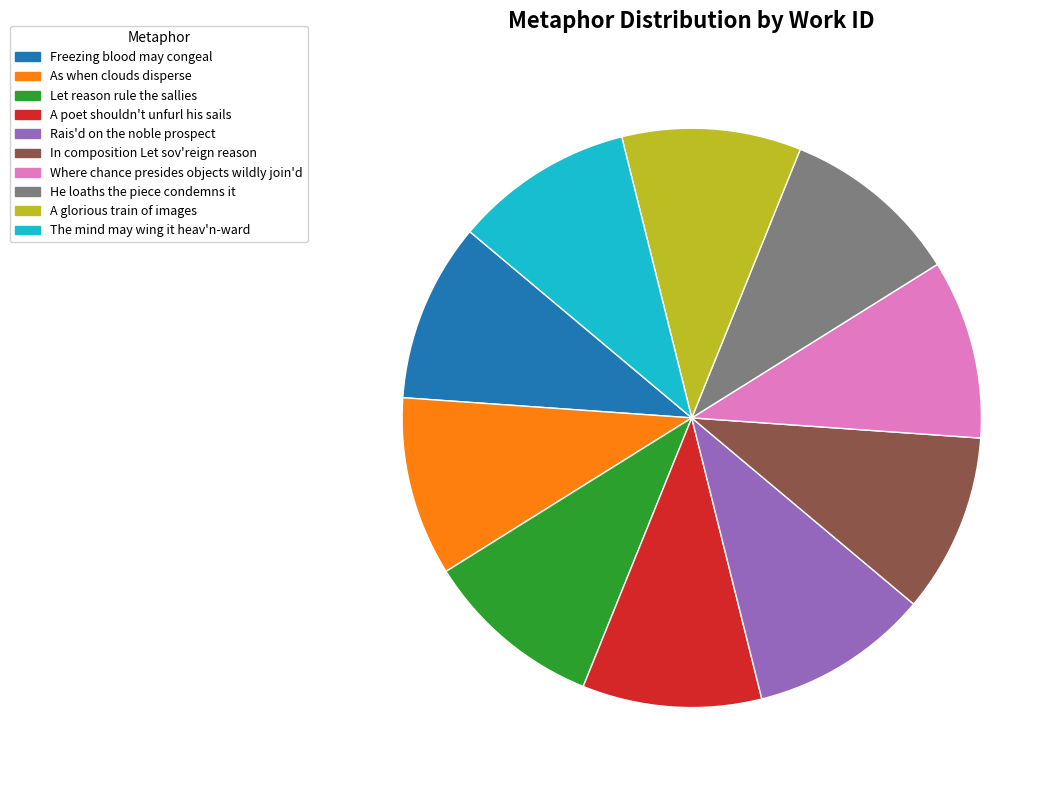

Approximately how many times larger is the value at A glorious train of images compared to Rais'd on the noble prospect?

1.0